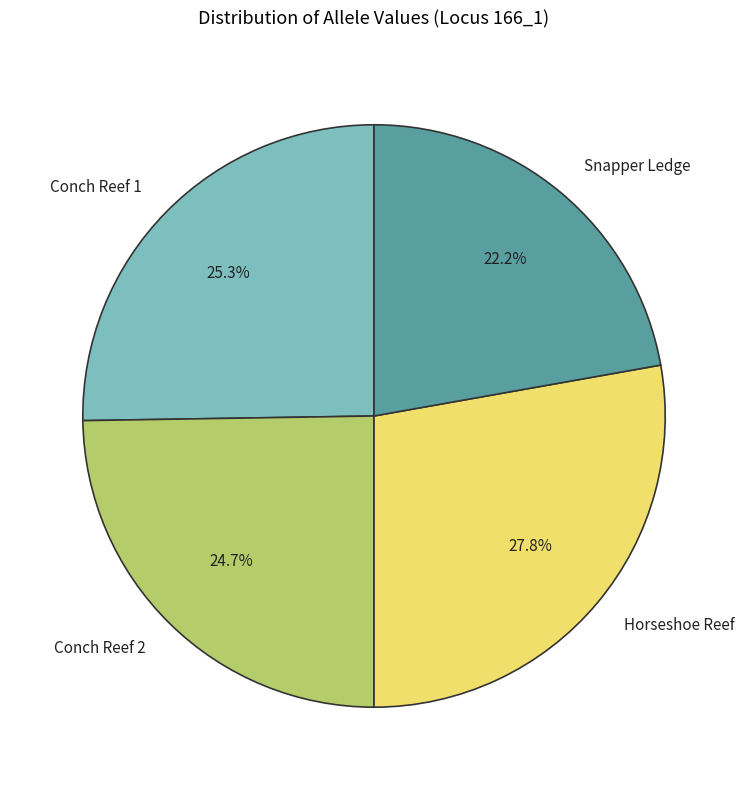

Rank the categories by value from highest to lowest.

Horseshoe Reef, Conch Reef 1, Conch Reef 2, Snapper Ledge